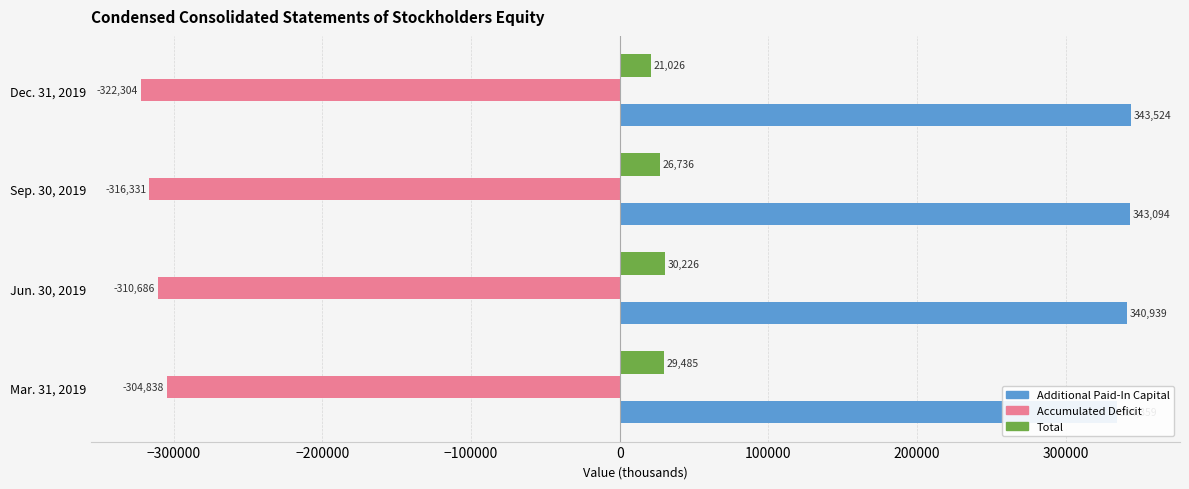

What is the smallest value displayed?

-322304